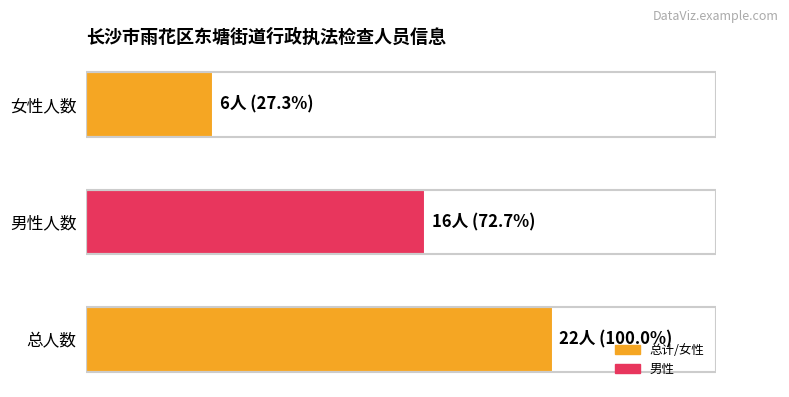

Are the bars horizontal?

Yes